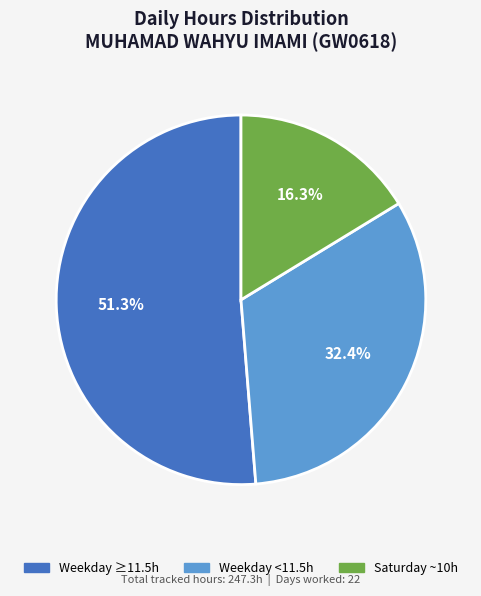

Is there any slice that represents more than half of the pie?

Yes